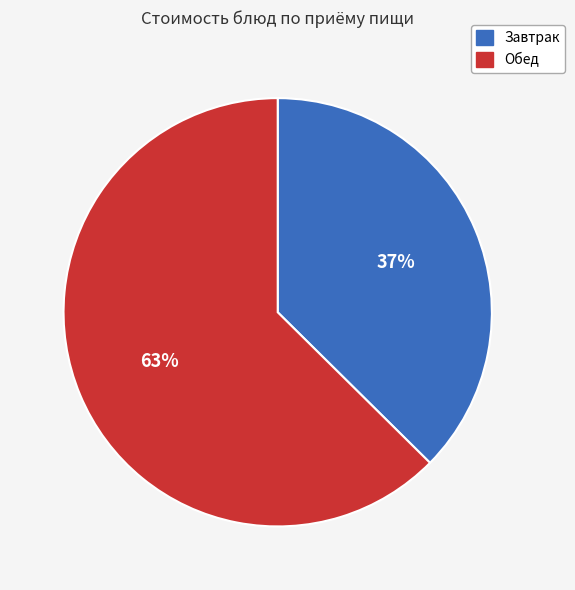

Is there a majority slice in this chart?

Yes